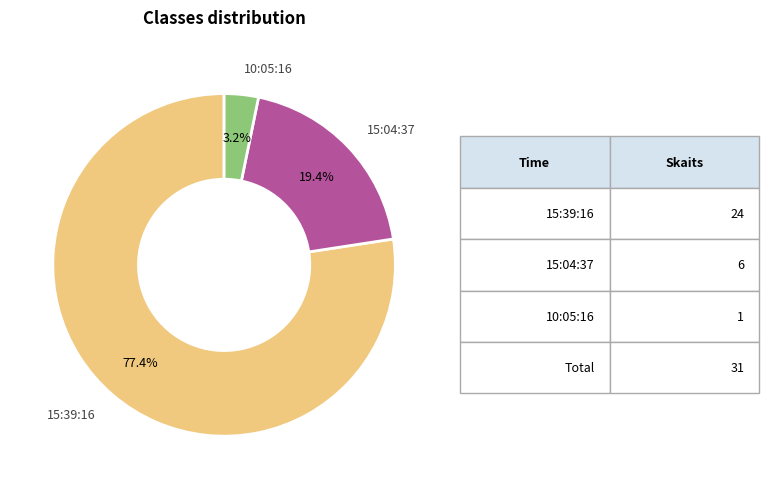

Is there a majority slice in this chart?

Yes